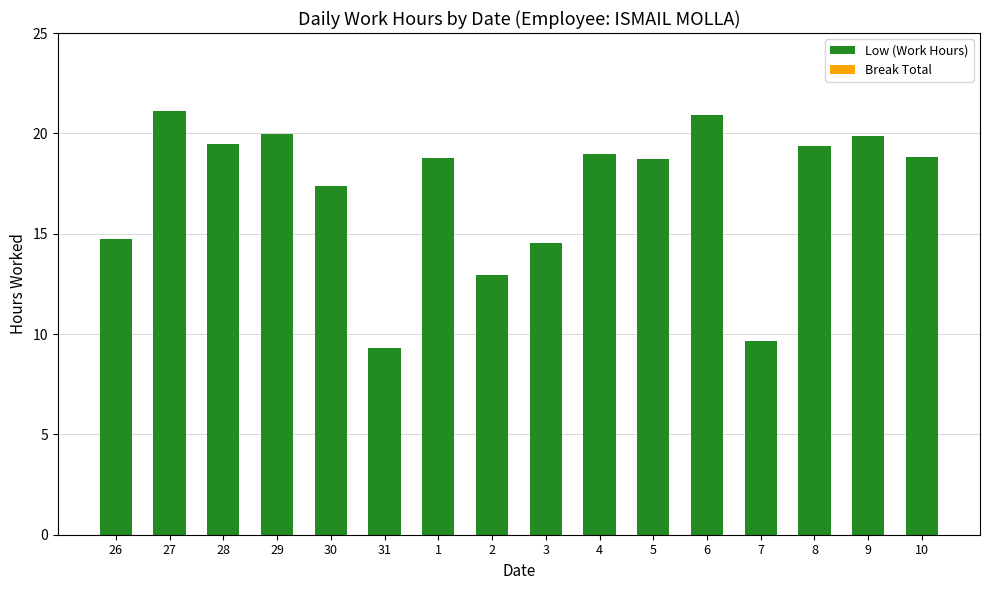

What is the sum of the values at 27 and 31?

30.4